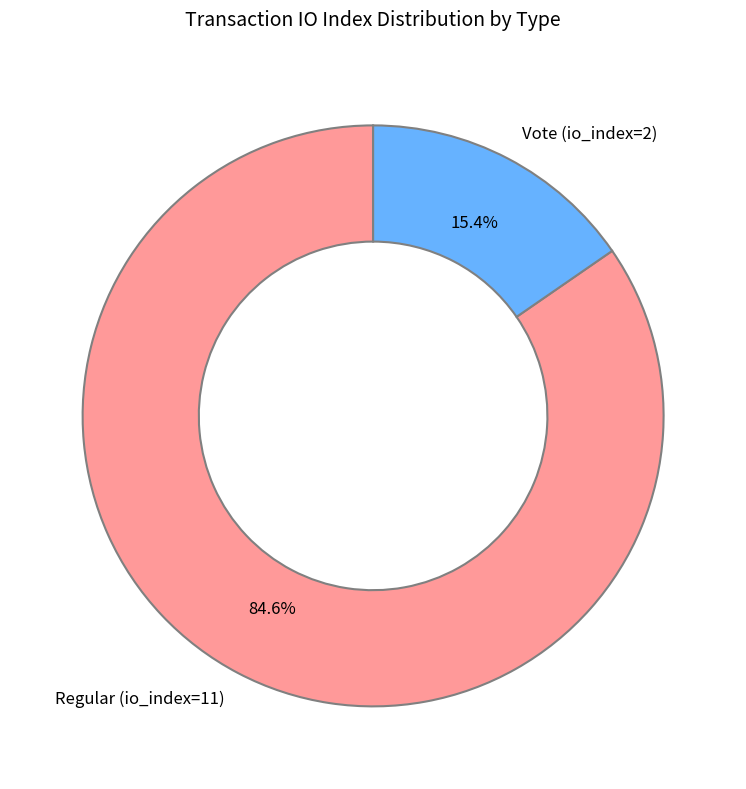

Count the number of slices in the pie.

2